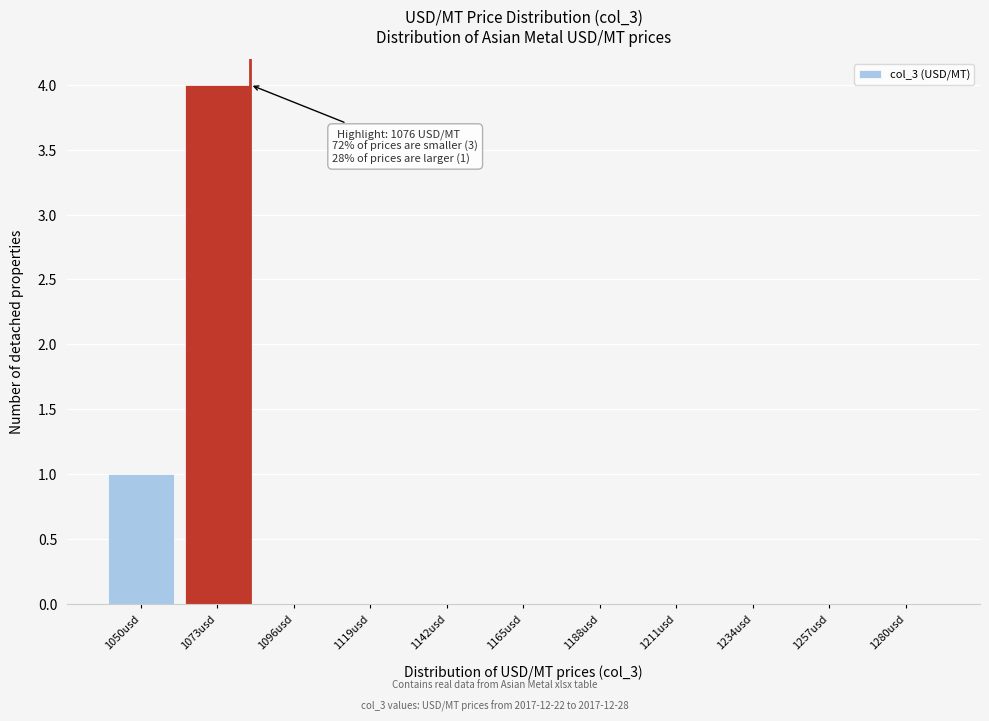

Reading left to right, extract all data points from this chart.

1050usd=1	1073usd=4	1096usd=0	1119usd=0	1142usd=0	1165usd=0	1188usd=0	1211usd=0	1234usd=0	1257usd=0	1280usd=0